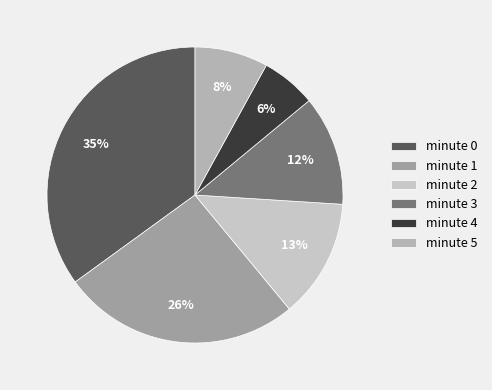

Is it true that minute 4 is 1% of the pie?

False